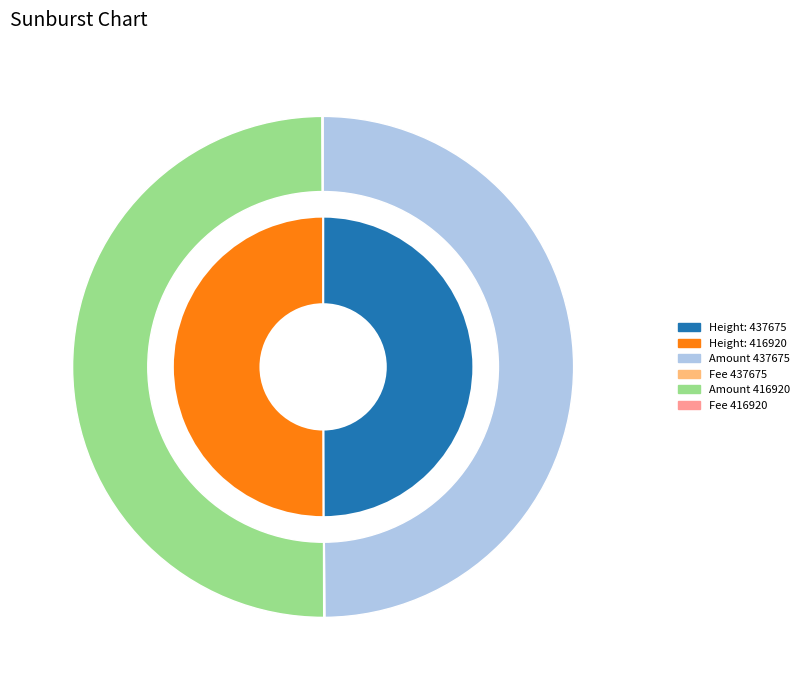

What is the largest slice in the pie chart?

416920